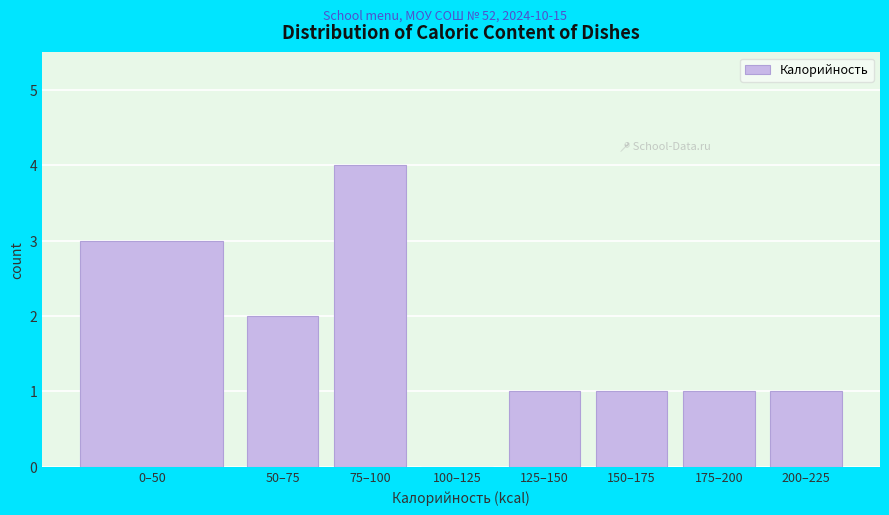

Reading left to right, what are all the values shown in this chart?

0–50=3	50–75=2	75–100=4	100–125=0	125–150=1	150–175=1	175–200=1	200–225=1